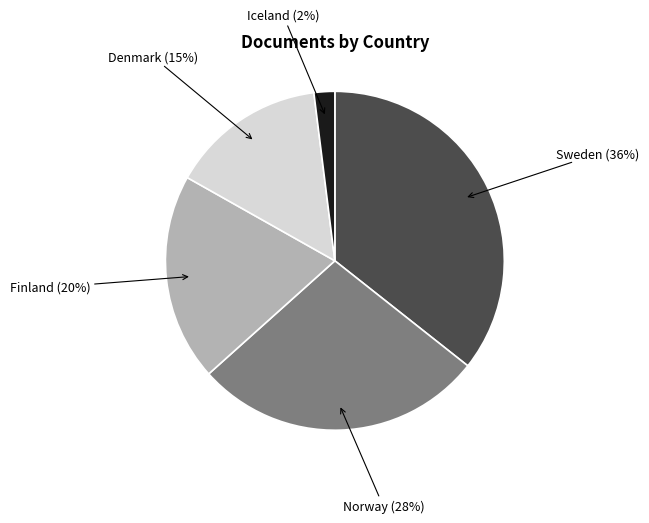

Is there a majority slice in this chart?

No